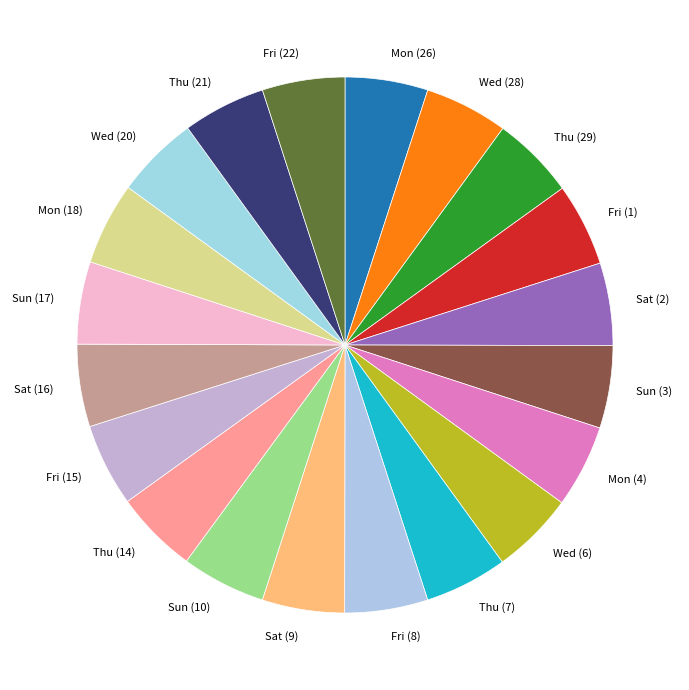

Combined, do Sun (10) and Mon (26) account for over 50%?

No